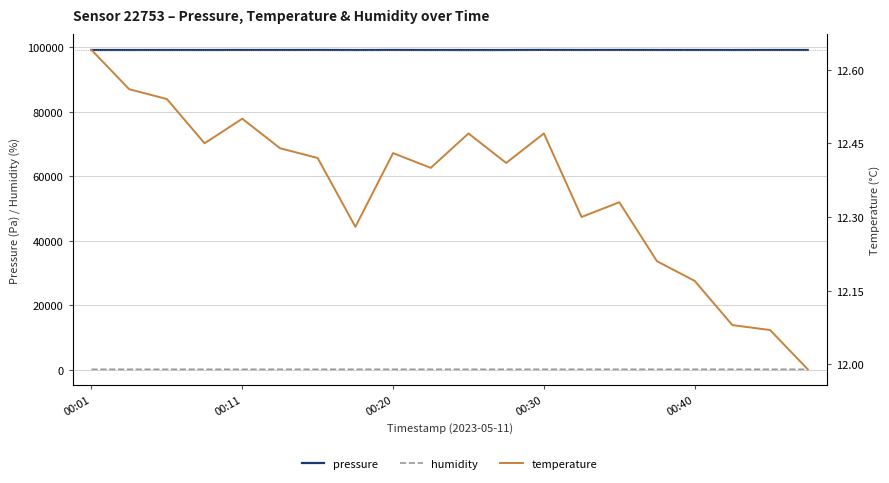

True or false: humidity and pressure cross at least once.

False